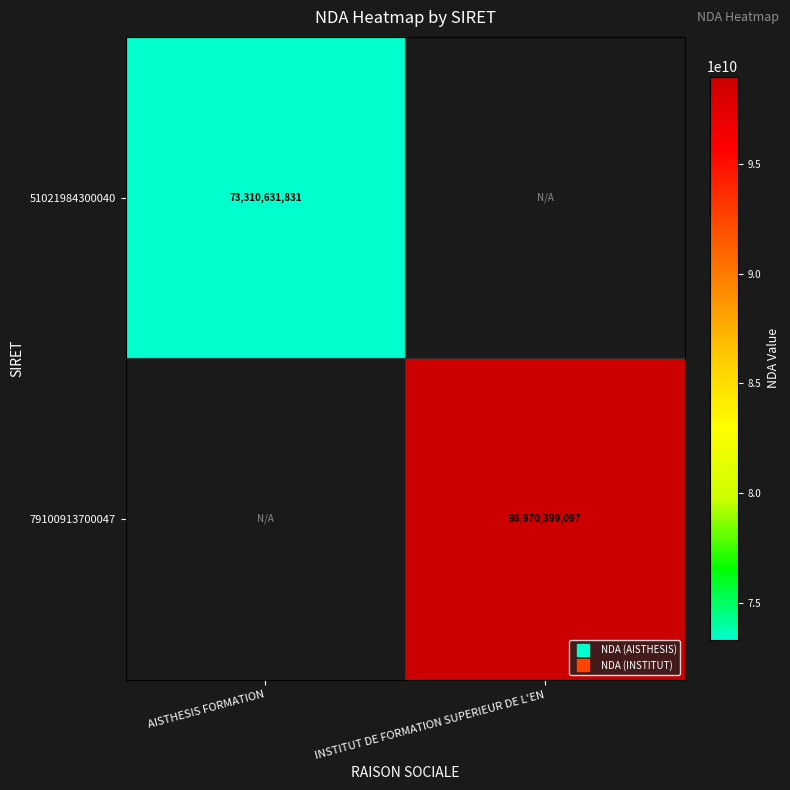

What is the lowest value of the 51021984300040 series?

73310631831.0